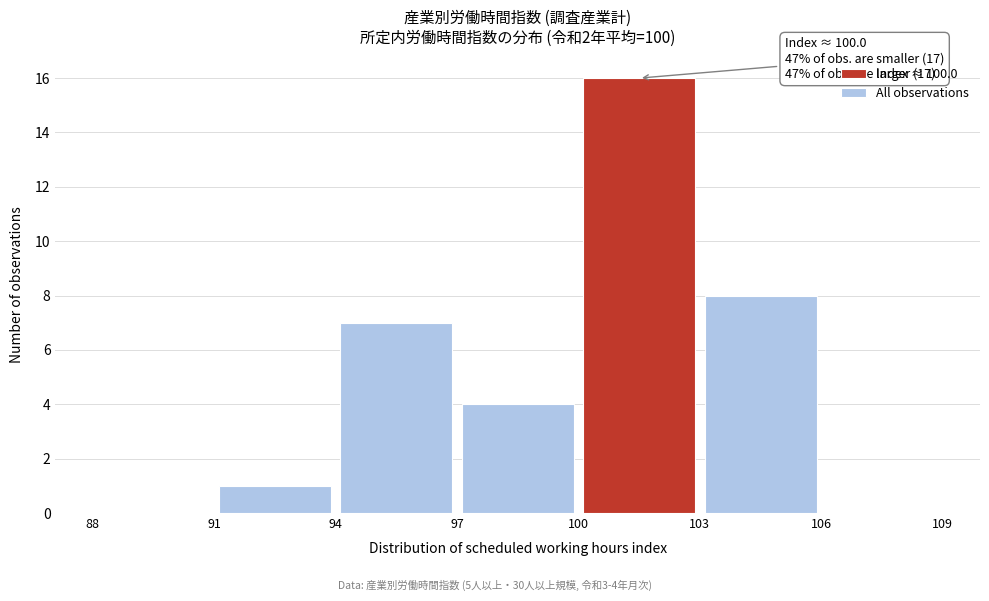

Which range on the x-axis has the tallest bar?

100 to 103